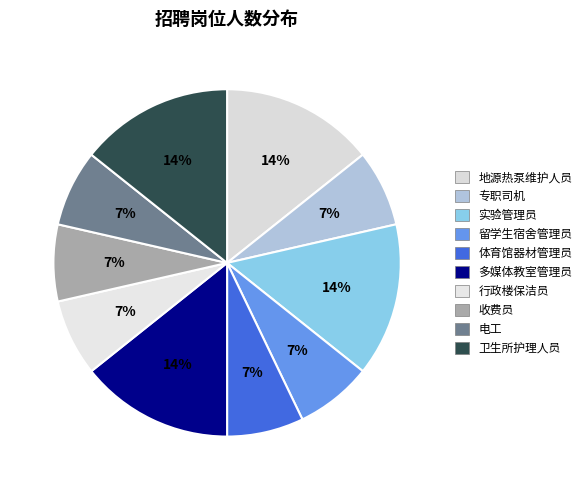

How many segments does this pie chart have?

10